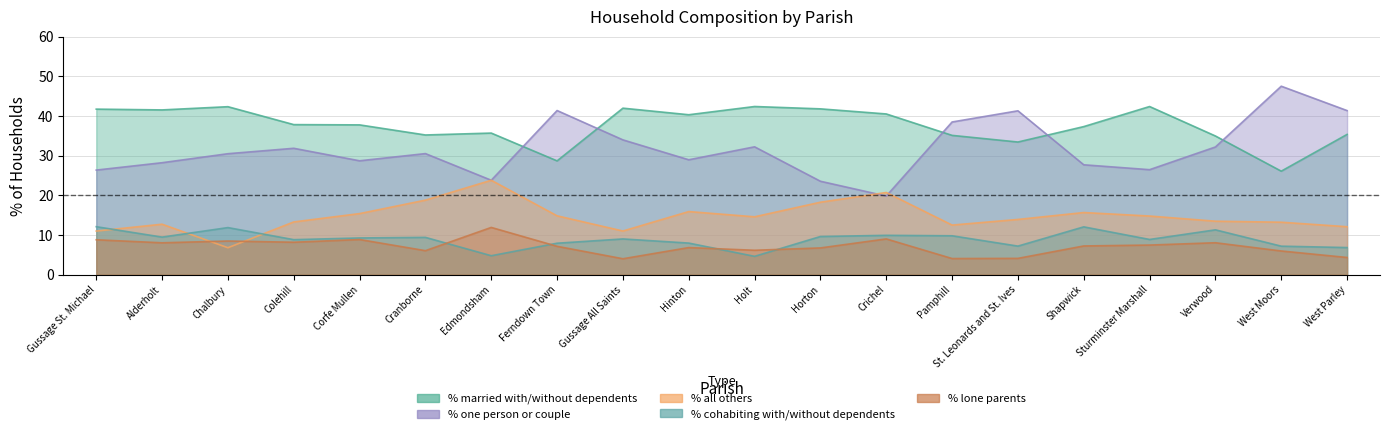

The value of % cohabiting with/without dependents at Sturminster Marshall is 8.9. True or false?

True